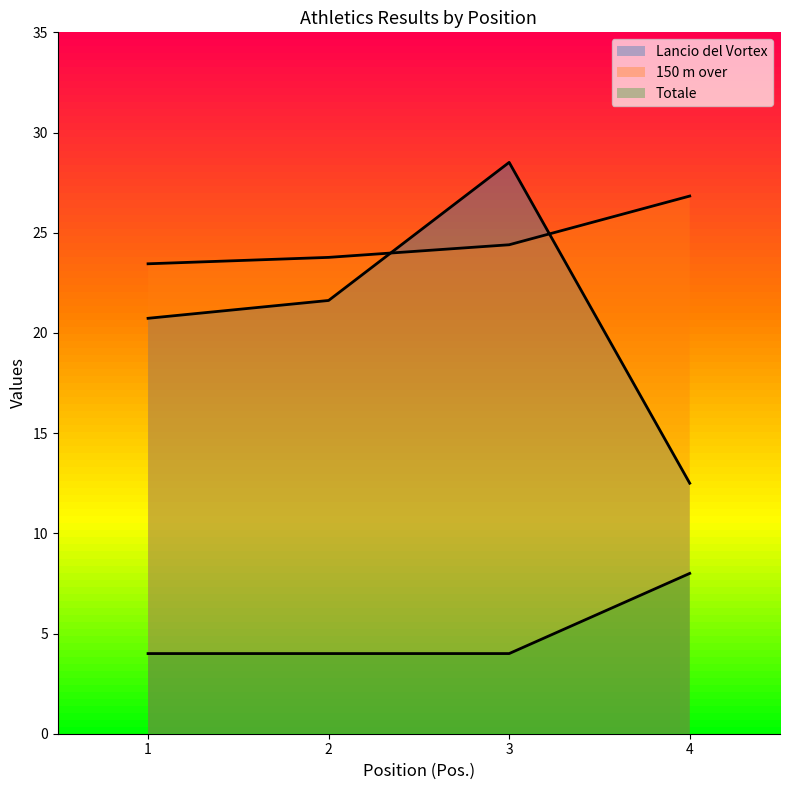

Which series has the widest spread of values?

Lancio del Vortex